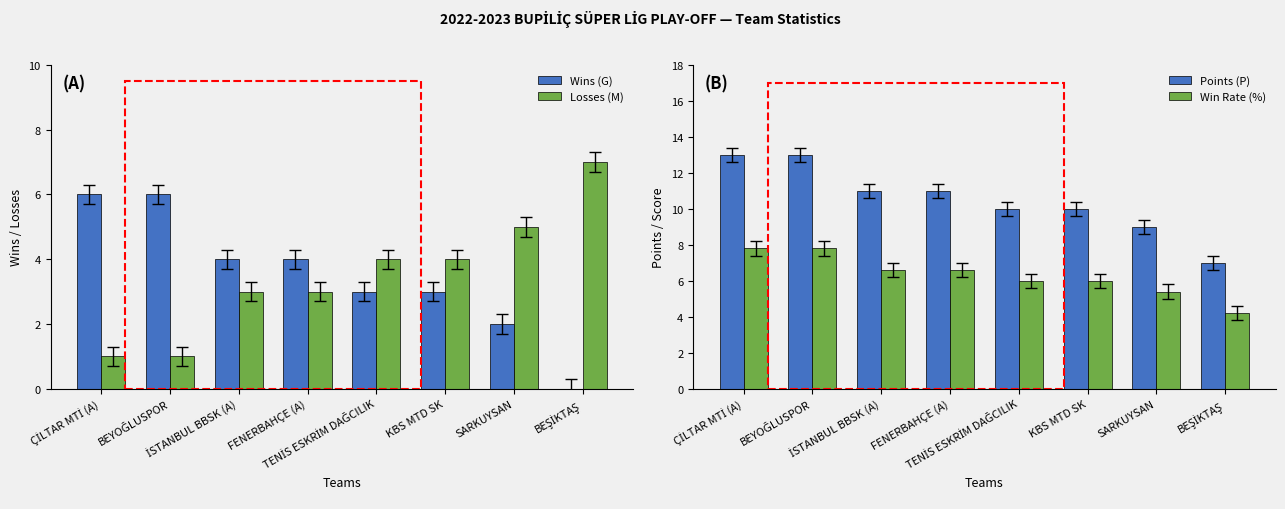

The value of Losses (M) at FENERBAHÇE (A) is 1.8. True or false?

False